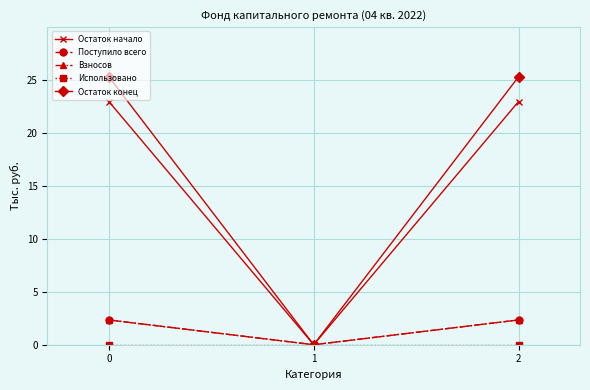

Which series has the widest spread of values?

Остаток конец